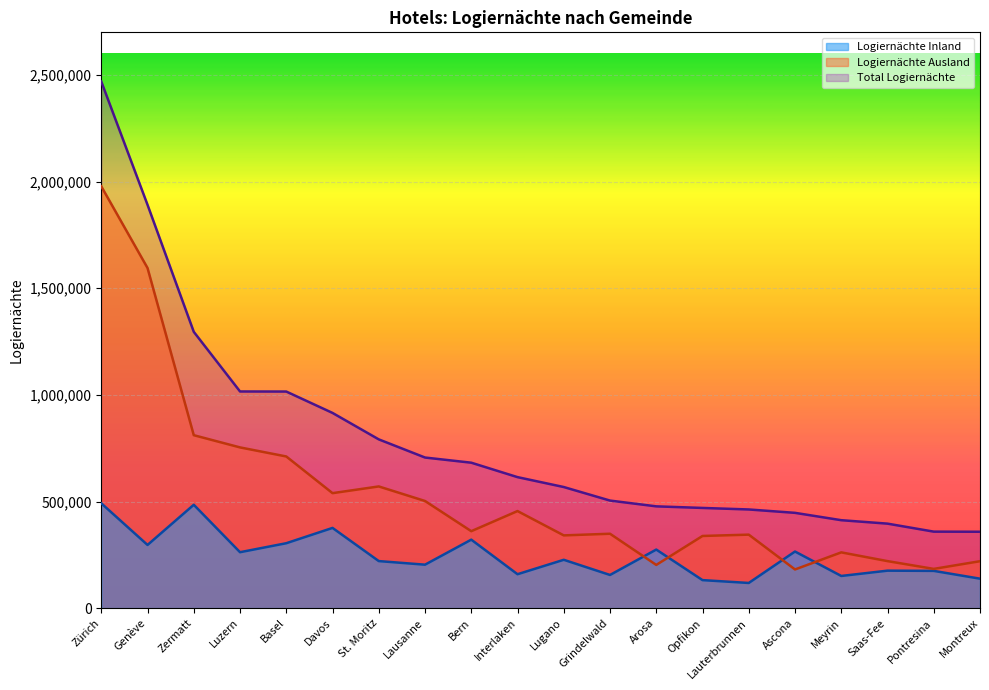

Rank the series by their average value, from highest to lowest.

Total Logiernächte, Logiernächte Ausland, Logiernächte Inland